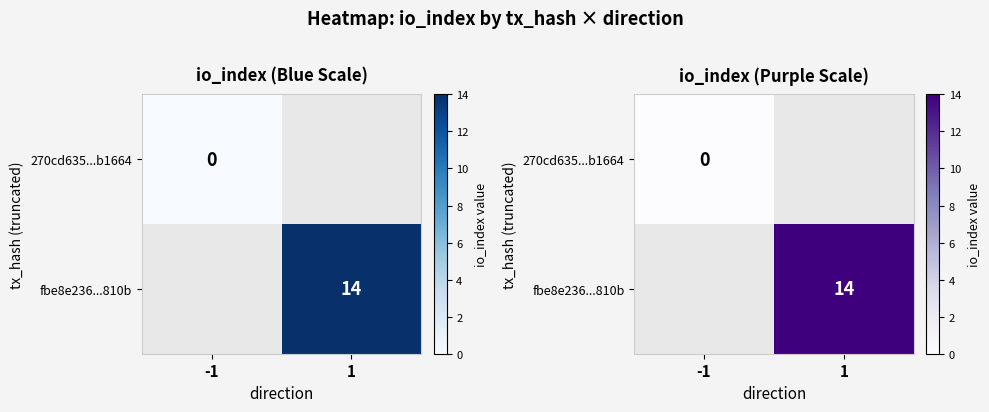

Which has a higher value, -1 or 1?

1